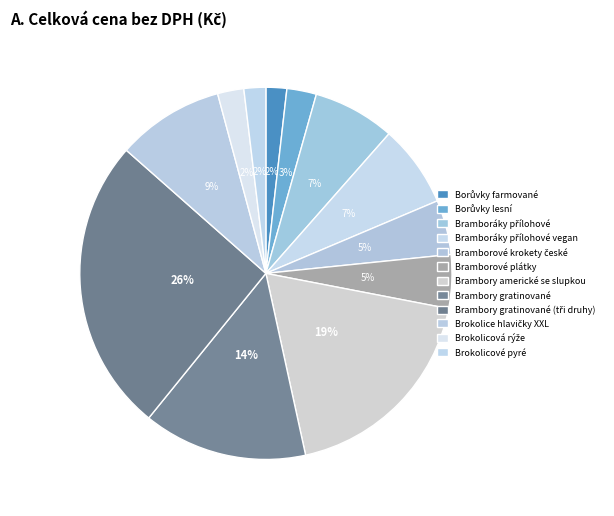

To the nearest percent, what portion does Brambory gratinované (tři druhy) represent?

26%